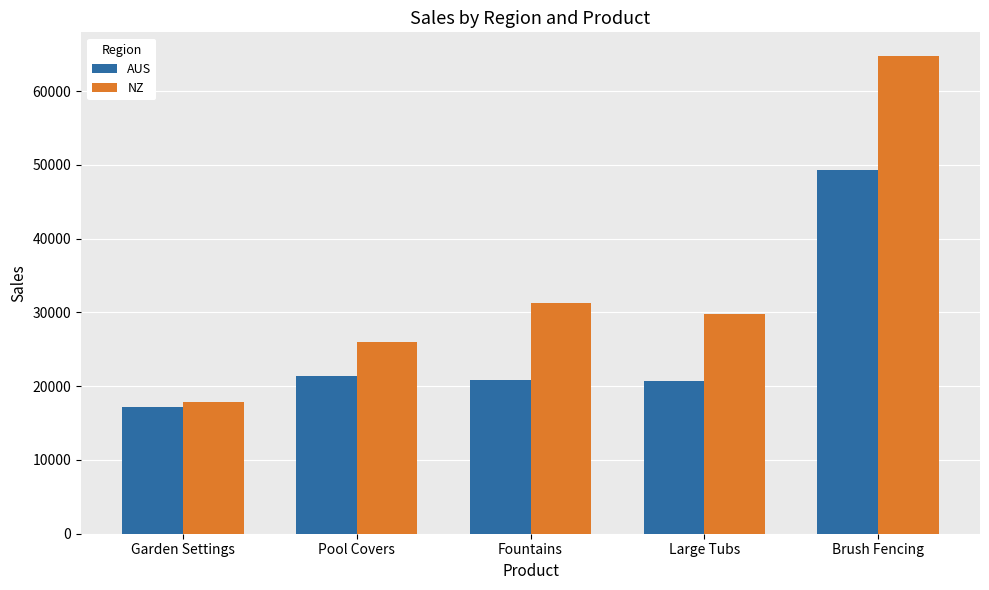

Which category has the highest value across all series?

Brush Fencing